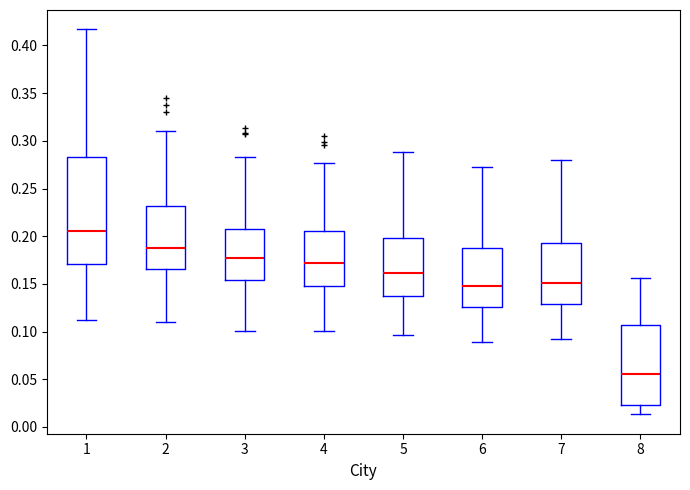

Comparing the boxes themselves (not the whiskers), which one is the tallest?

1